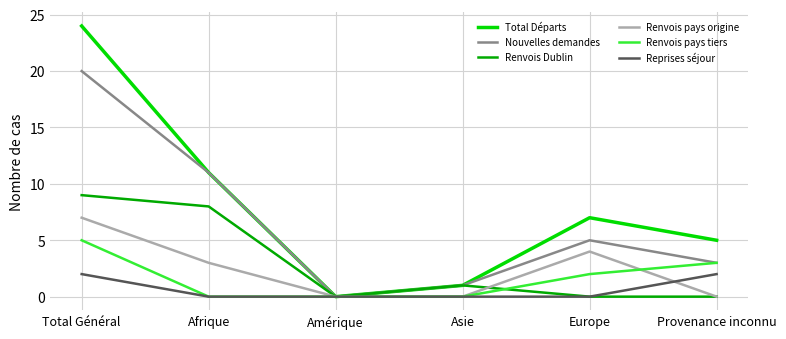

Read the Renvois pays origine value at Europe.

4